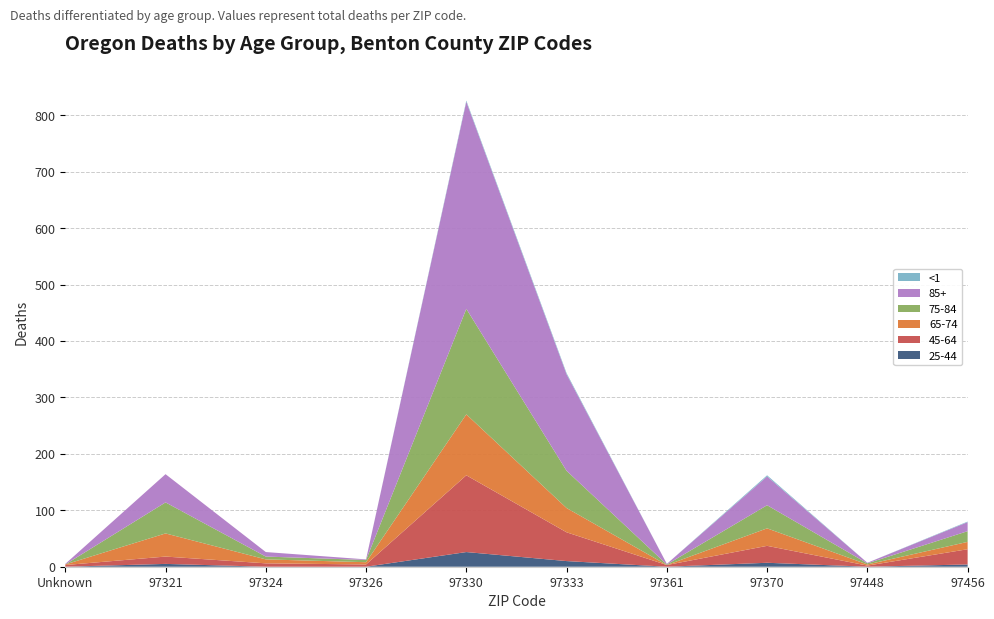

Reading right to left, transcribe all the data shown in this chart.

25-44: 4	0	7	0	10	26	0	0	5	0
45-64: 27	2	30	3	51	136	4	6	13	3
65-74: 13	2	31	0	43	108	4	7	41	1
75-84: 19	2	41	1	66	187	4	5	55	0
85+: 16	1	51	1	171	367	1	8	50	1
<1: 1	0	2	0	2	2	0	0	0	0